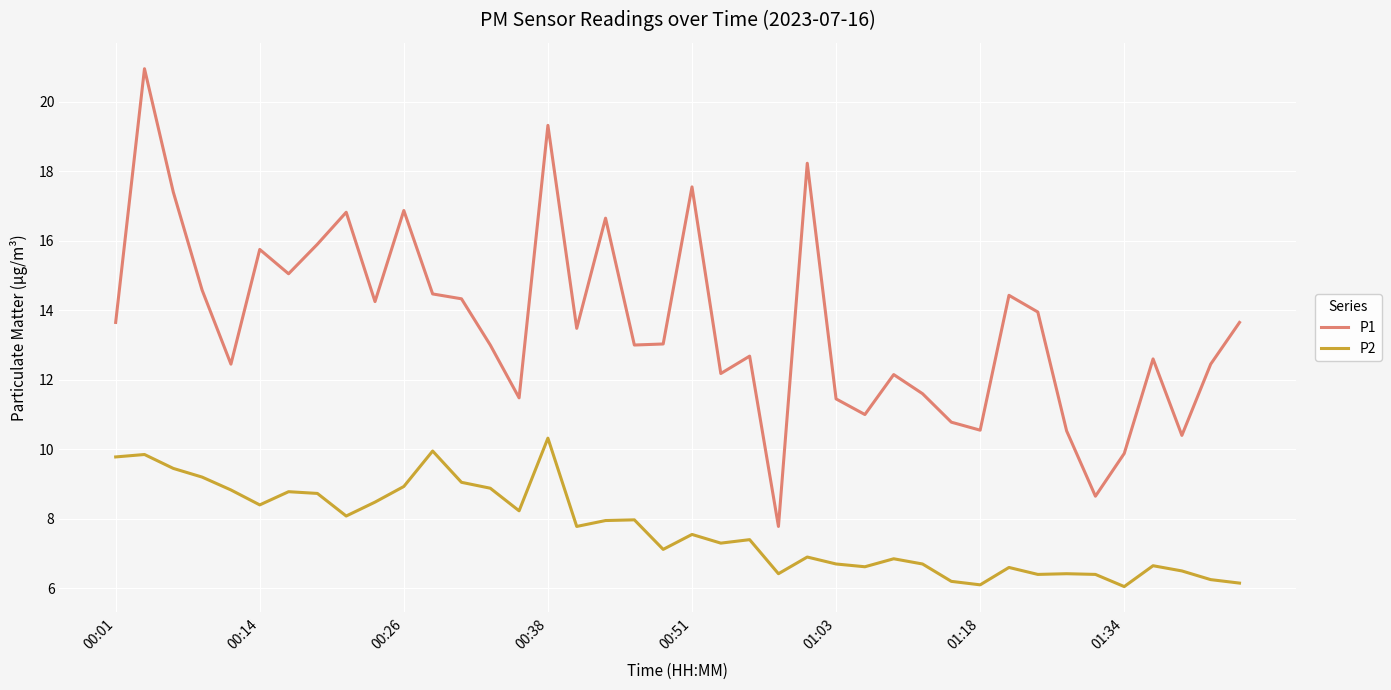

Which series has the largest total across all categories?

P1